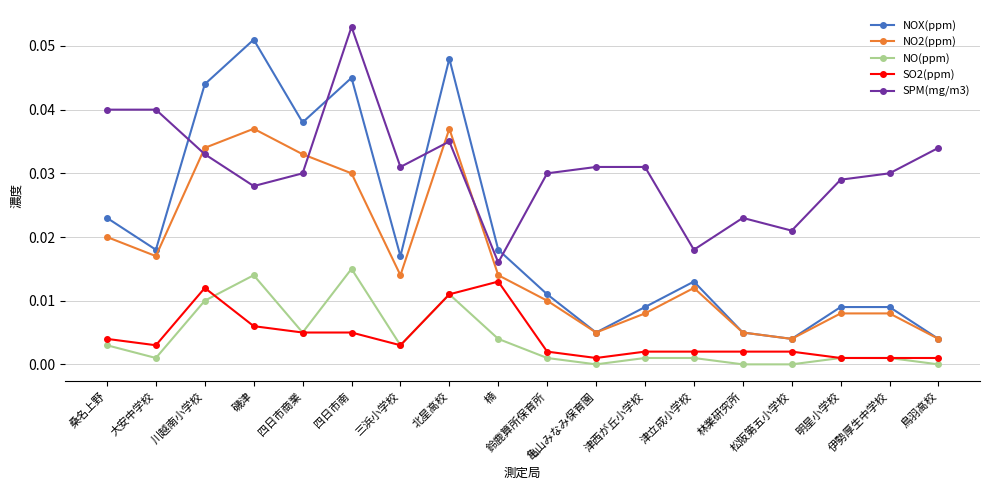

What is the label of the 11th point from the right?

北星高校